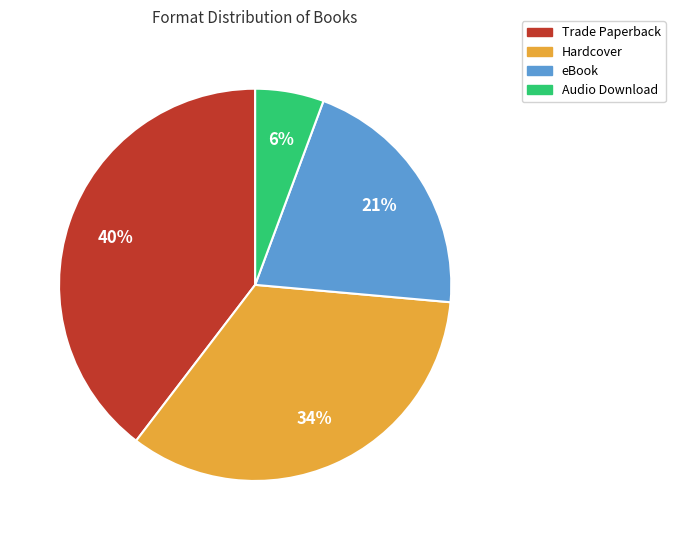

To the nearest percent, what is the average slice percentage?

25%